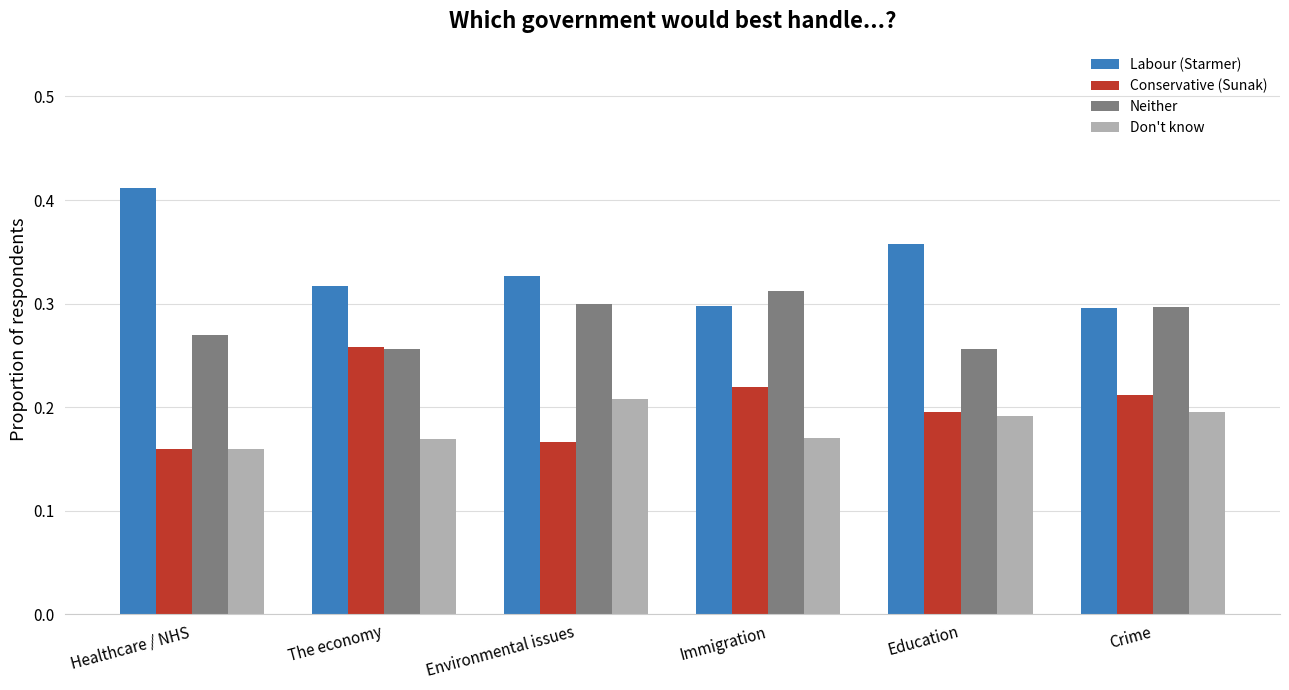

Are the bars grouped side by side (vs. stacked)?

Yes